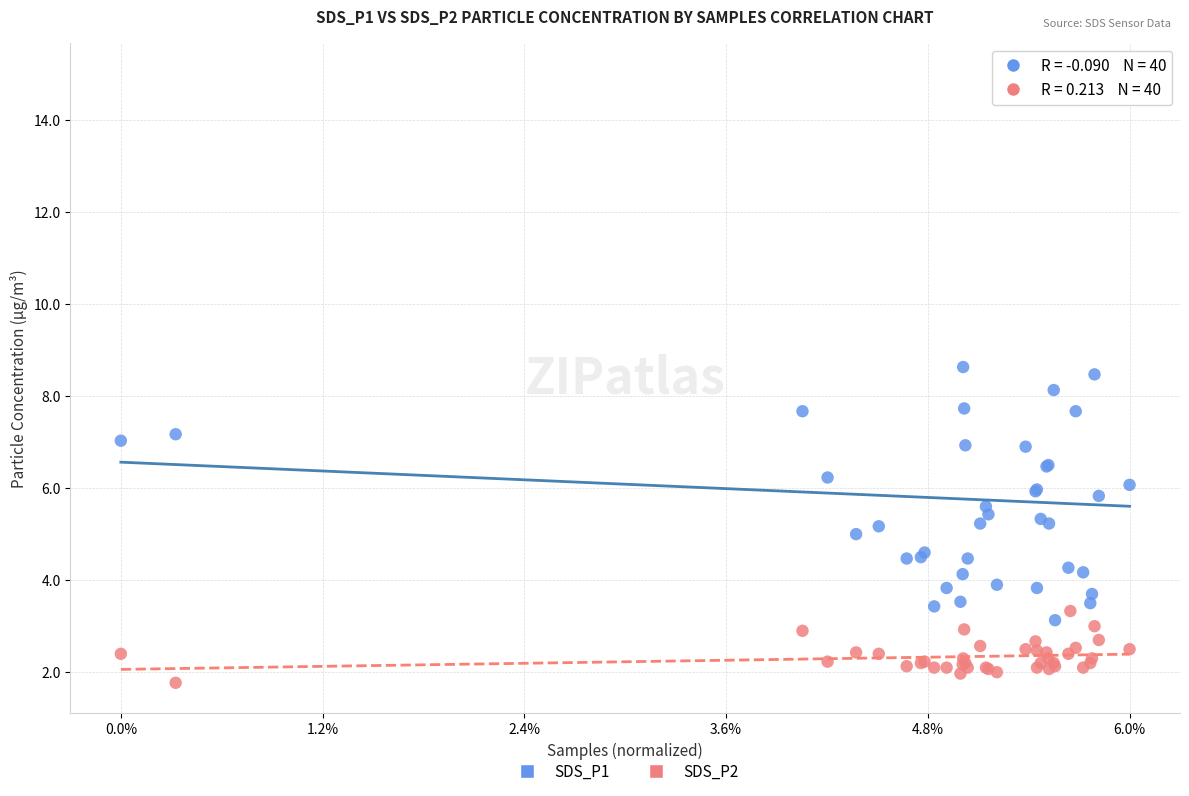

Which series reaches the minimum Y coordinate?

SDS_P2